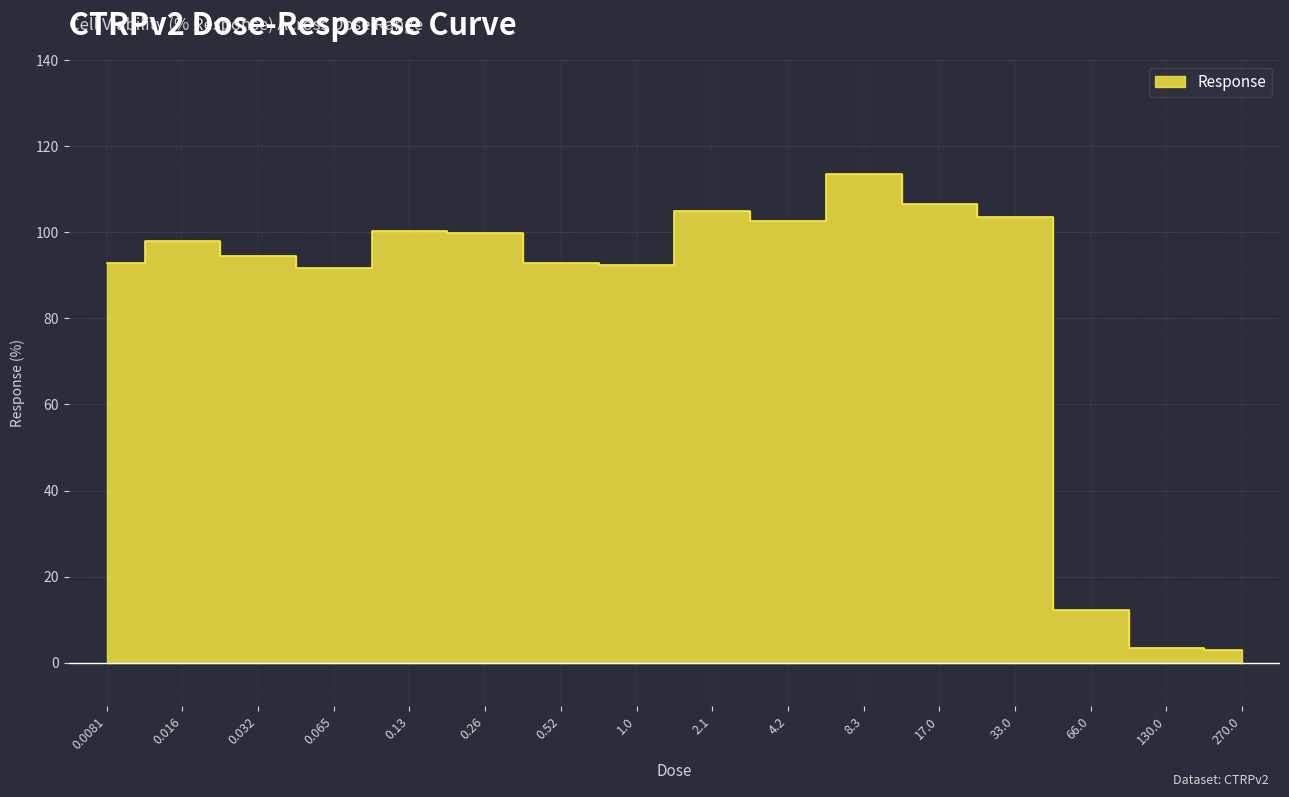

Which has a higher value, 1.0 or 33.0?

33.0